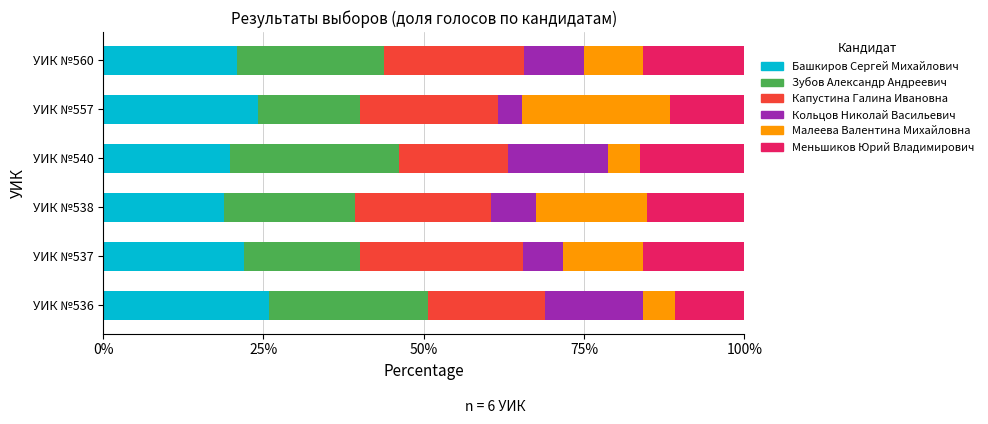

True or false: Башкиров Сергей Михайлович has a value of 16.5 at УИК №557.

False